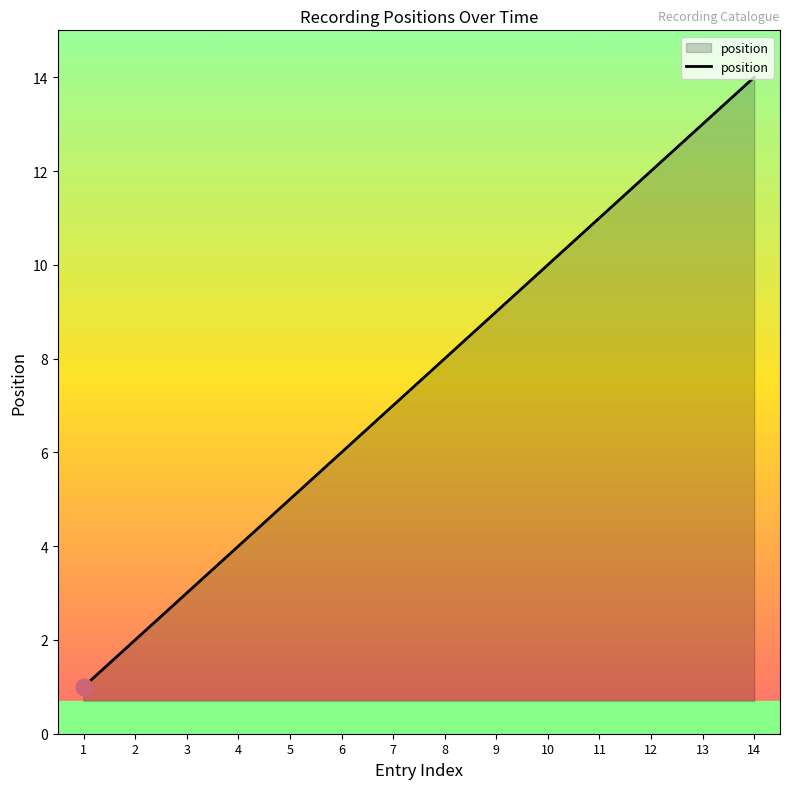

True or false: the data shows 17 at 11.

False